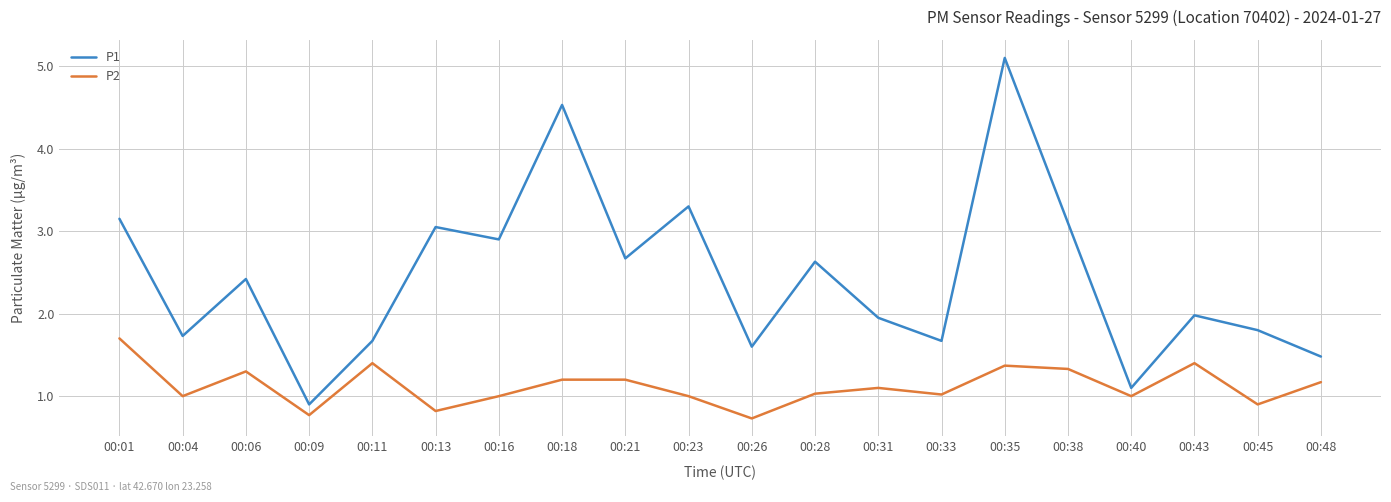

The P1 series shows 2.8 at 00:26. True or false?

False